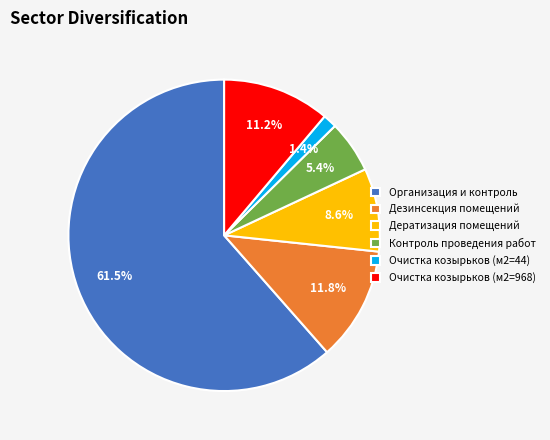

What is the smallest slice in the pie chart?

Очистка козырьков (м2=44)